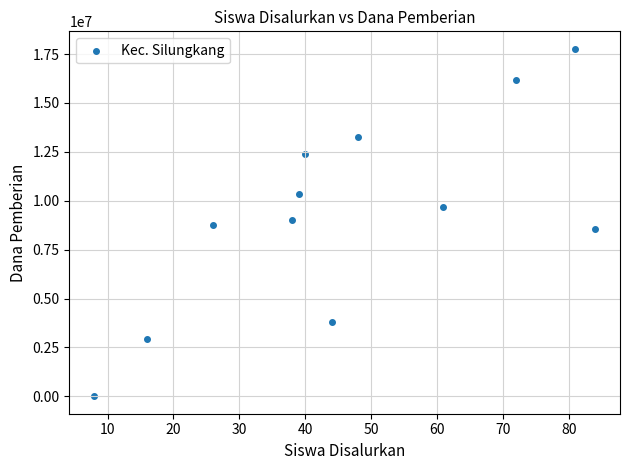

What is the range of Y values (max minus min)?

17775000